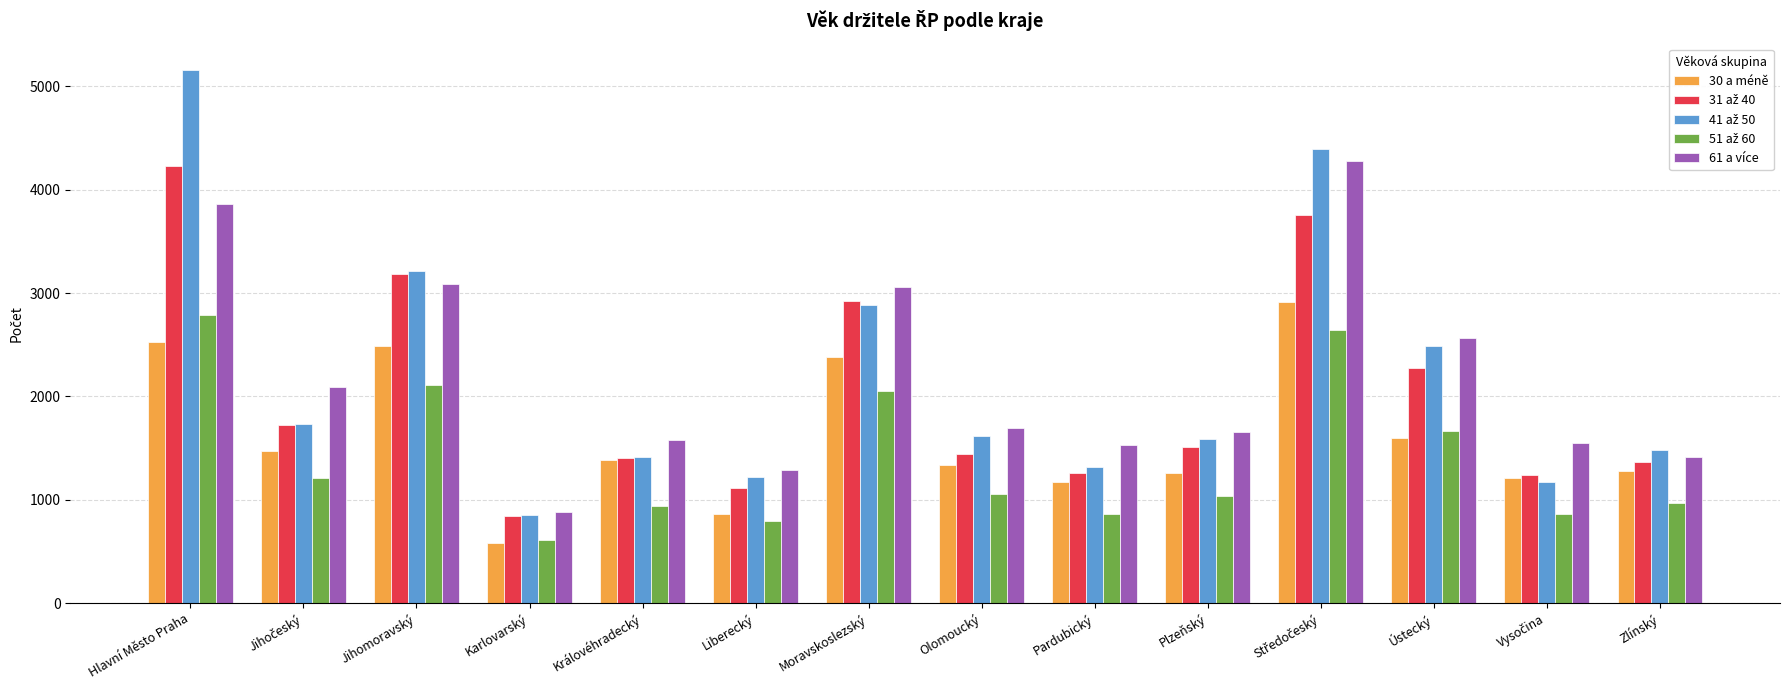

What is the lowest value of the 61 a více series?

885